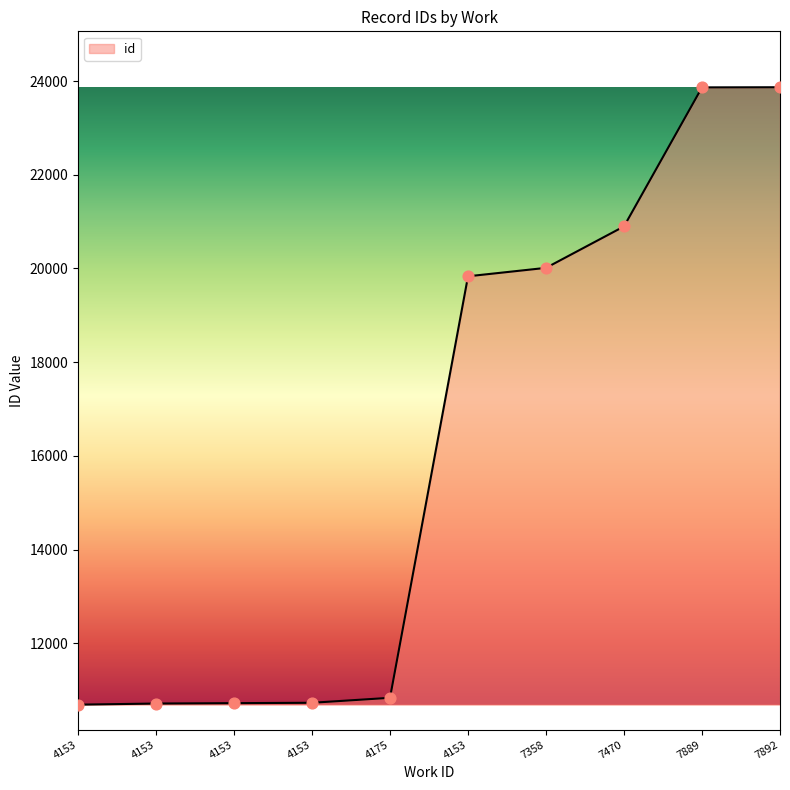

What is the change in value from 4175 to 4153?

+8999